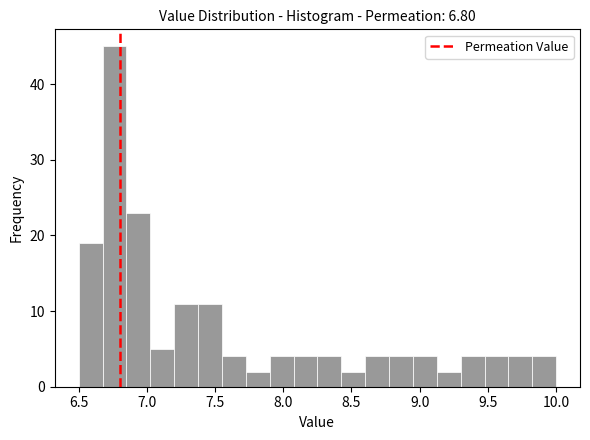

Around what value on the x-axis is the tallest bar? Give the approximate position of its centre, as read against the axis.

6.75